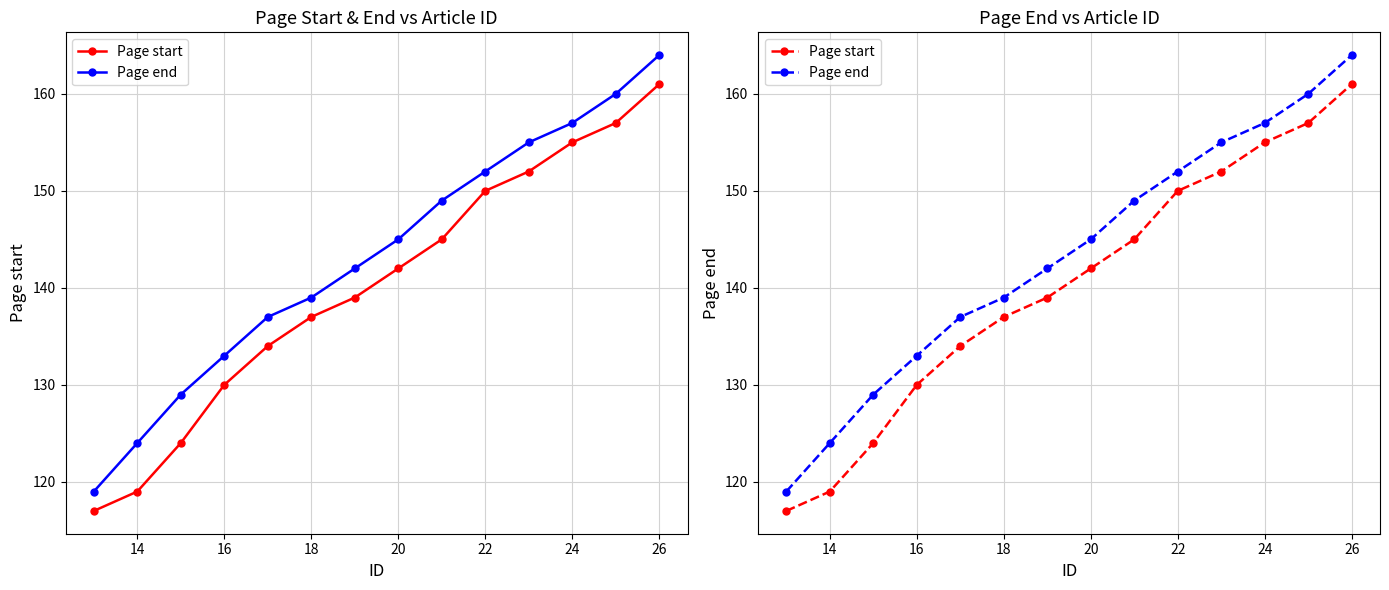

How many lines are shown in the chart?

2